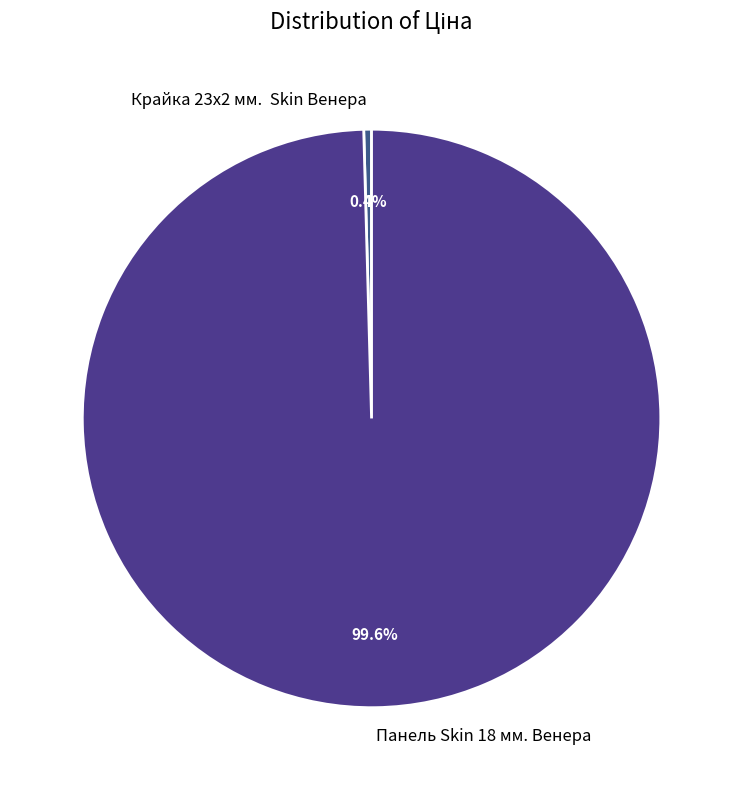

What percentage is the Панель Skin 18 мм. Венера slice, to the nearest percent?

100%